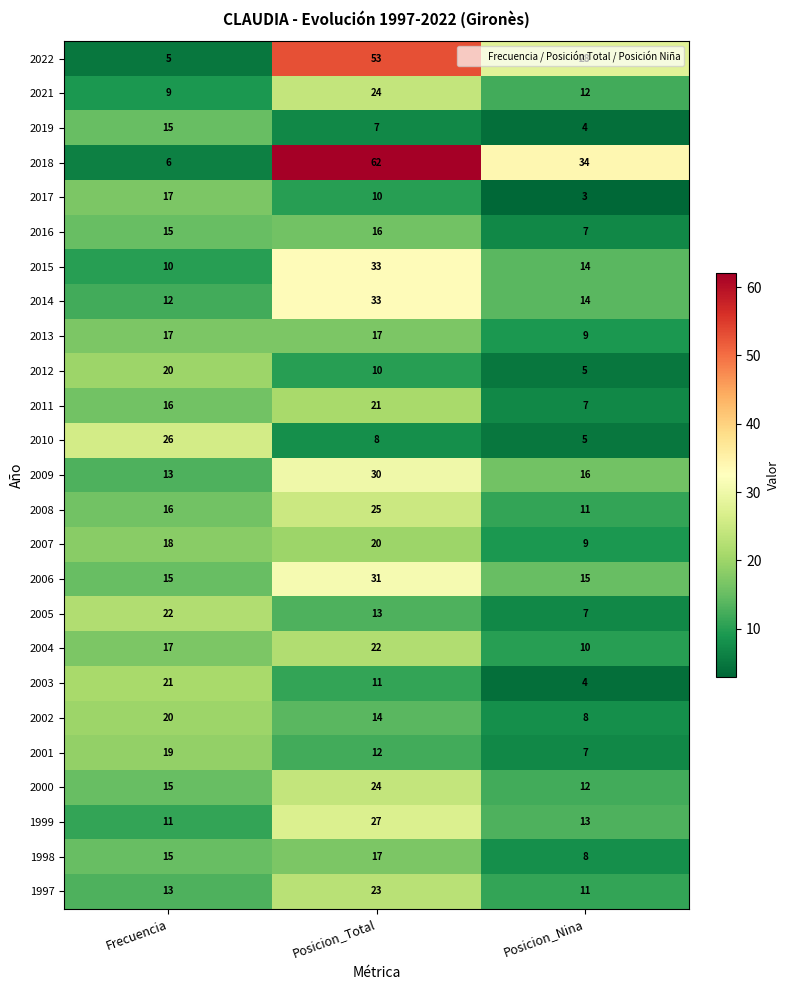

Where is 2011 nearest to the value 14?

Frecuencia